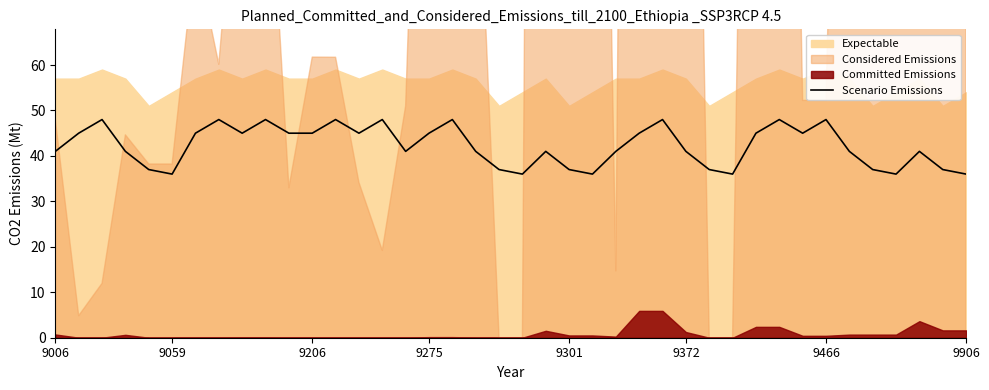

The chart shows a value of 12 at 24. True or false?

False